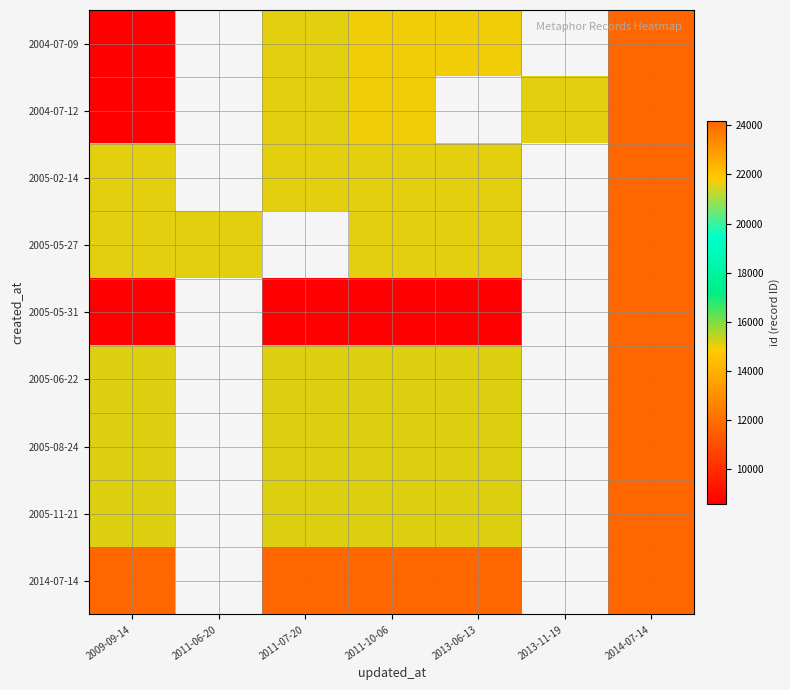

Which category has the highest value in the 2004-07-09 series?

2014-07-14